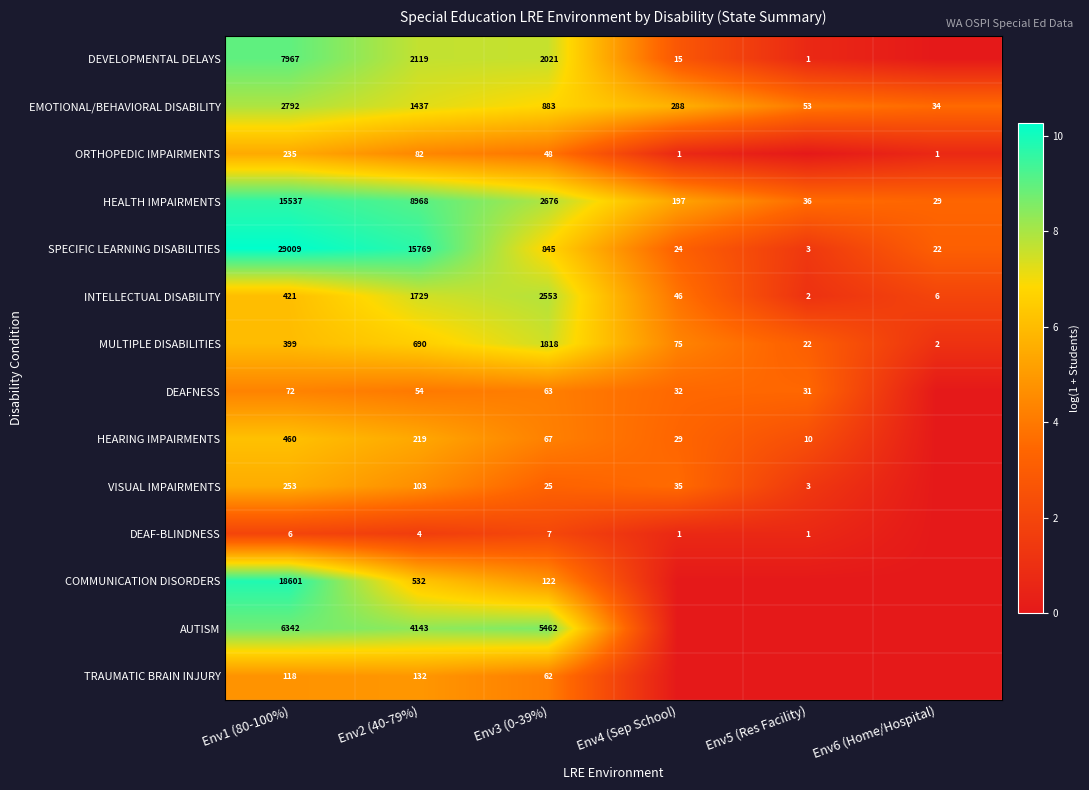

What is the total value across all series at Env4 (Sep School)?

37.0